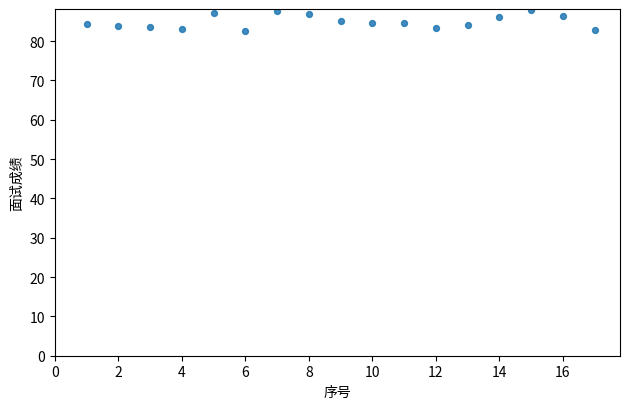

What is the range of Y values (max minus min)?

5.3